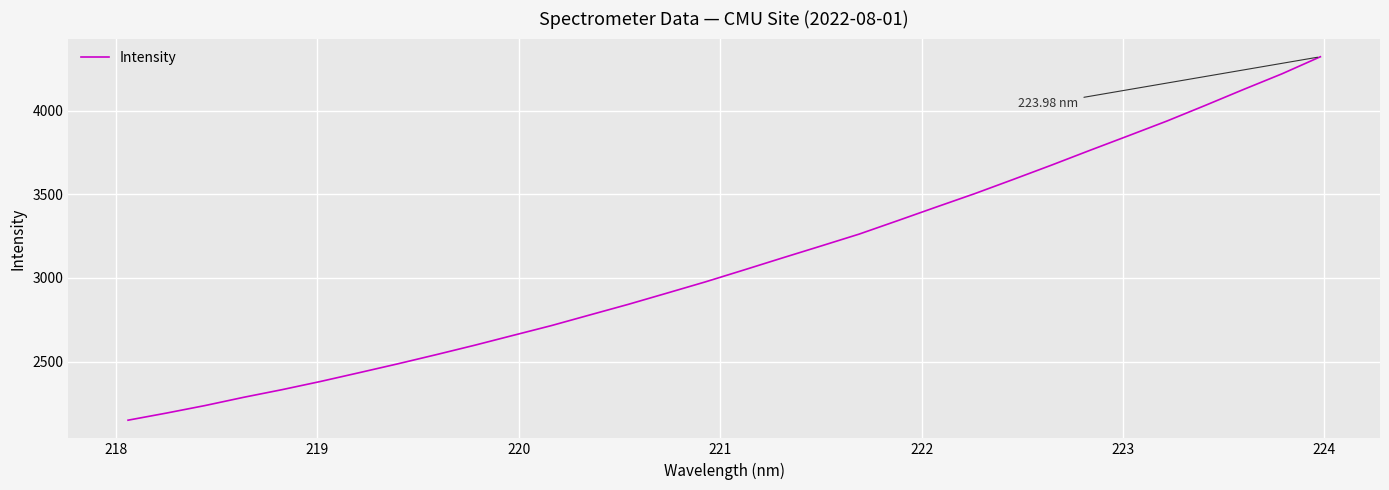

How many series are shown in this chart?

1